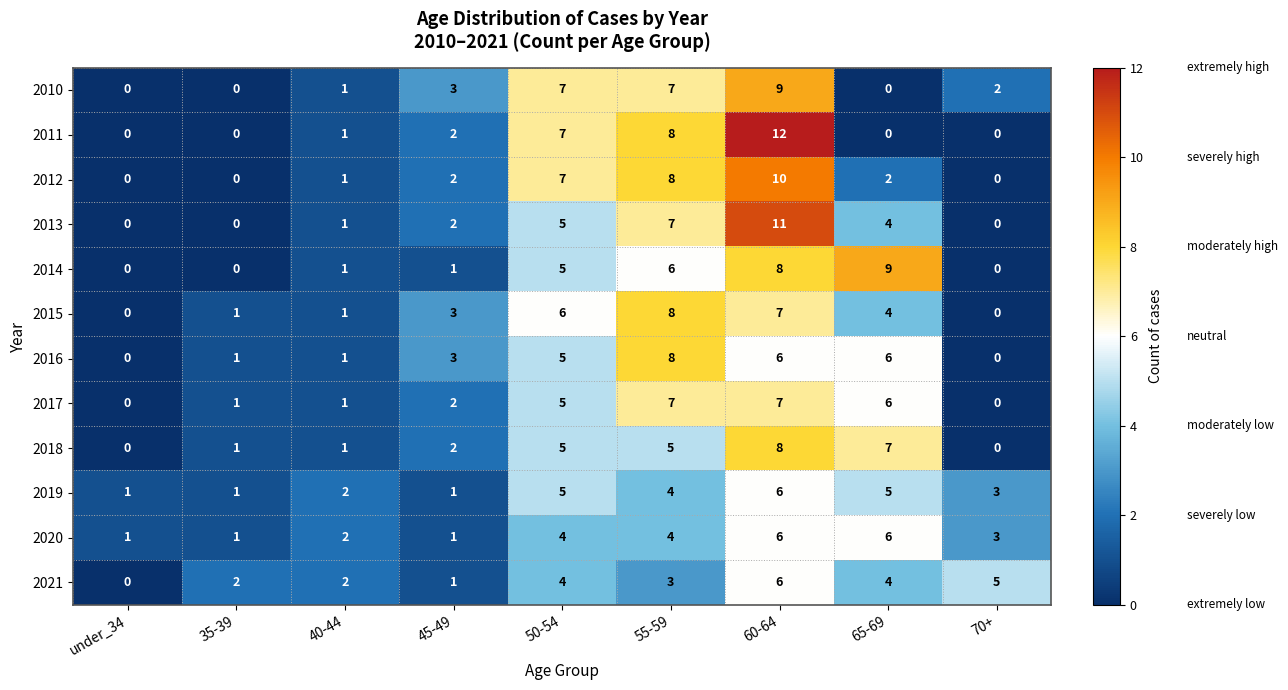

What is the difference between the maximum and second lowest values in the 2017 series?

7